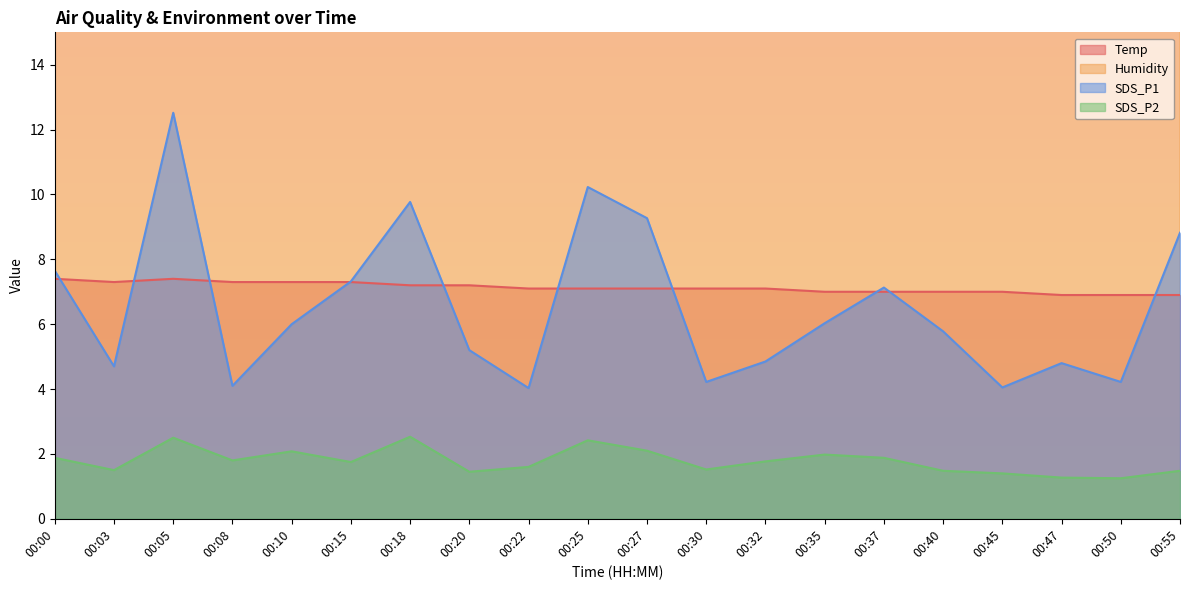

Rank the series by their maximum value, from highest to lowest.

Humidity, SDS_P1, Temp, SDS_P2